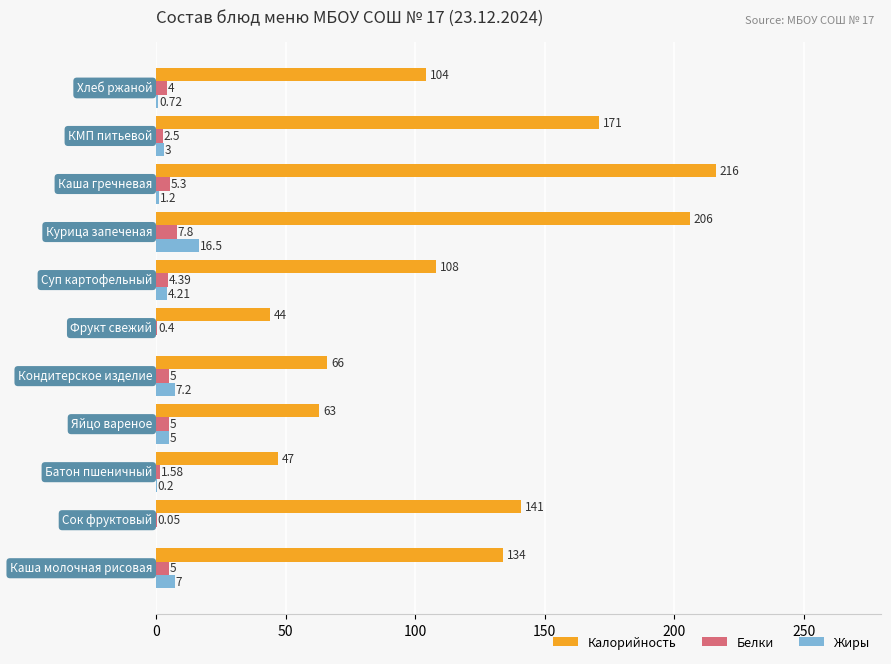

Which series has the largest total across all categories?

Калорийность